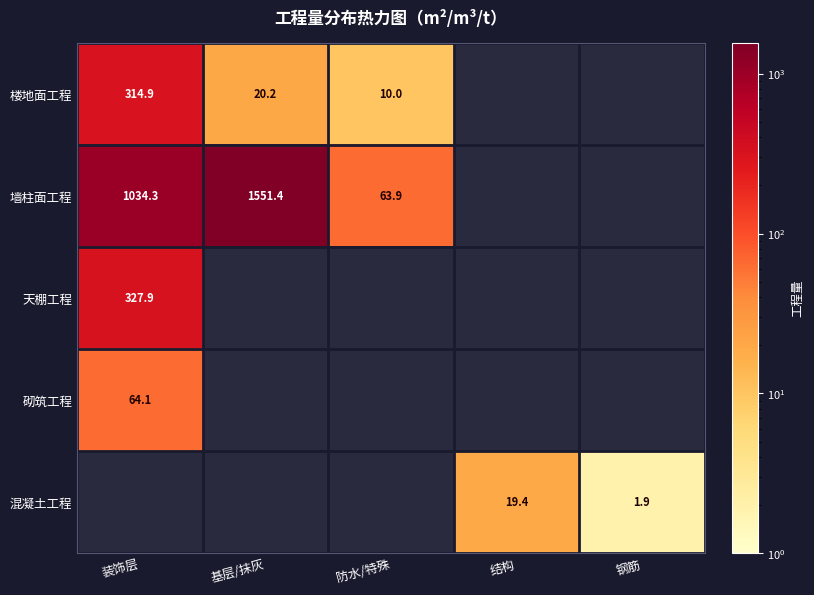

The 墙柱面工程 series shows 42.2 at 防水/特殊. True or false?

False